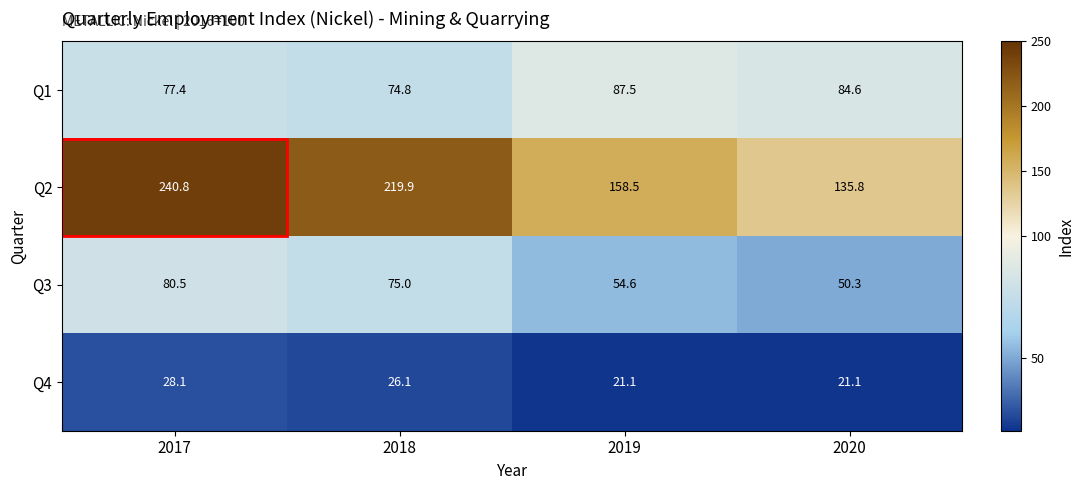

What is the difference between the Q2 values at 2020 and 2019?

22.7